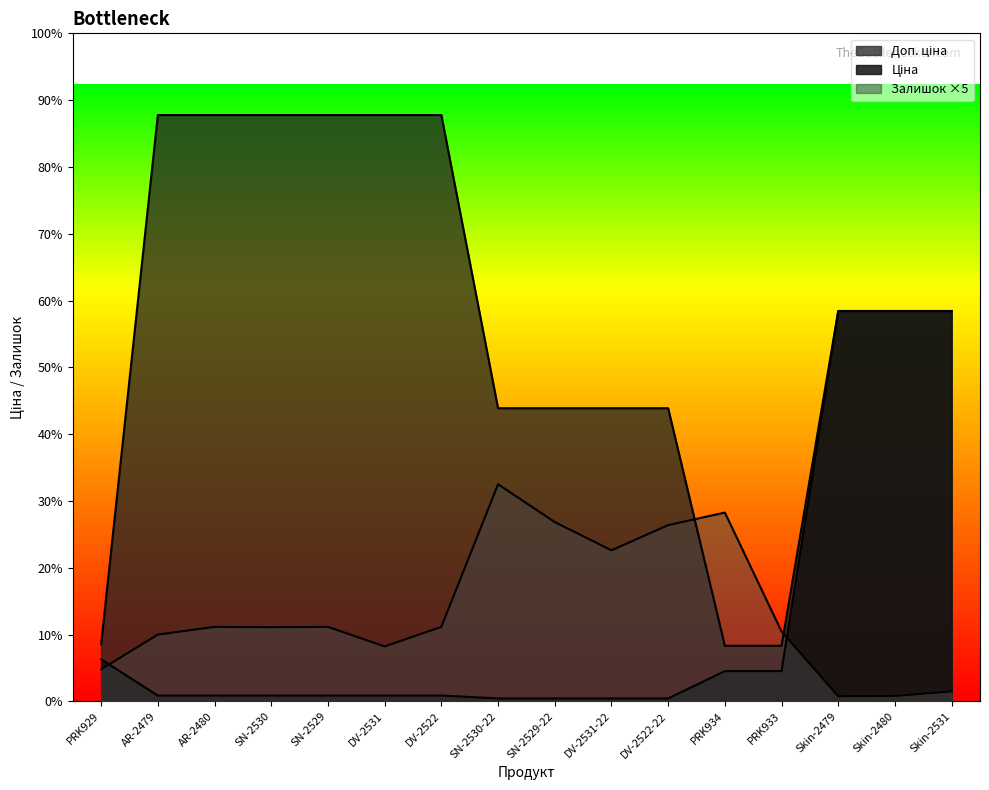

At which category does the chart reach its peak across all series?

AR-2479